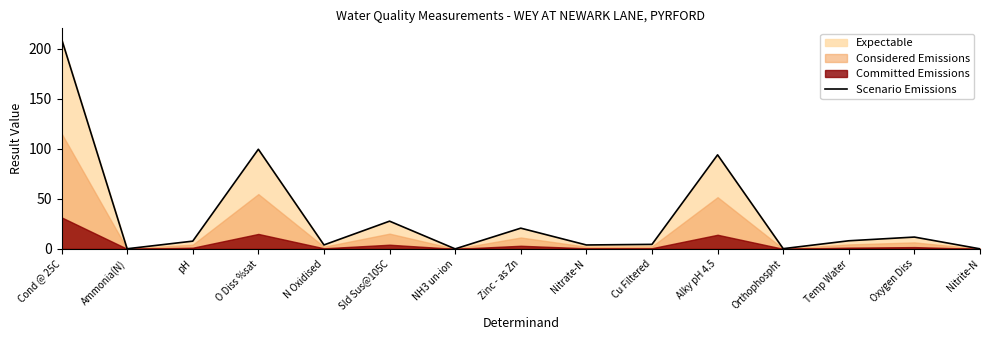

What is the change in value from Sld Sus@105C to Temp Water?

-19.6